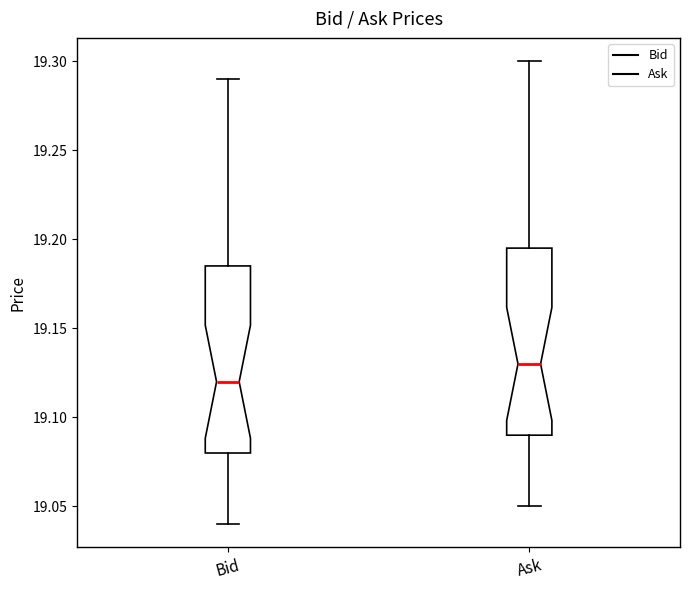

Which box has the highest median line?

Ask